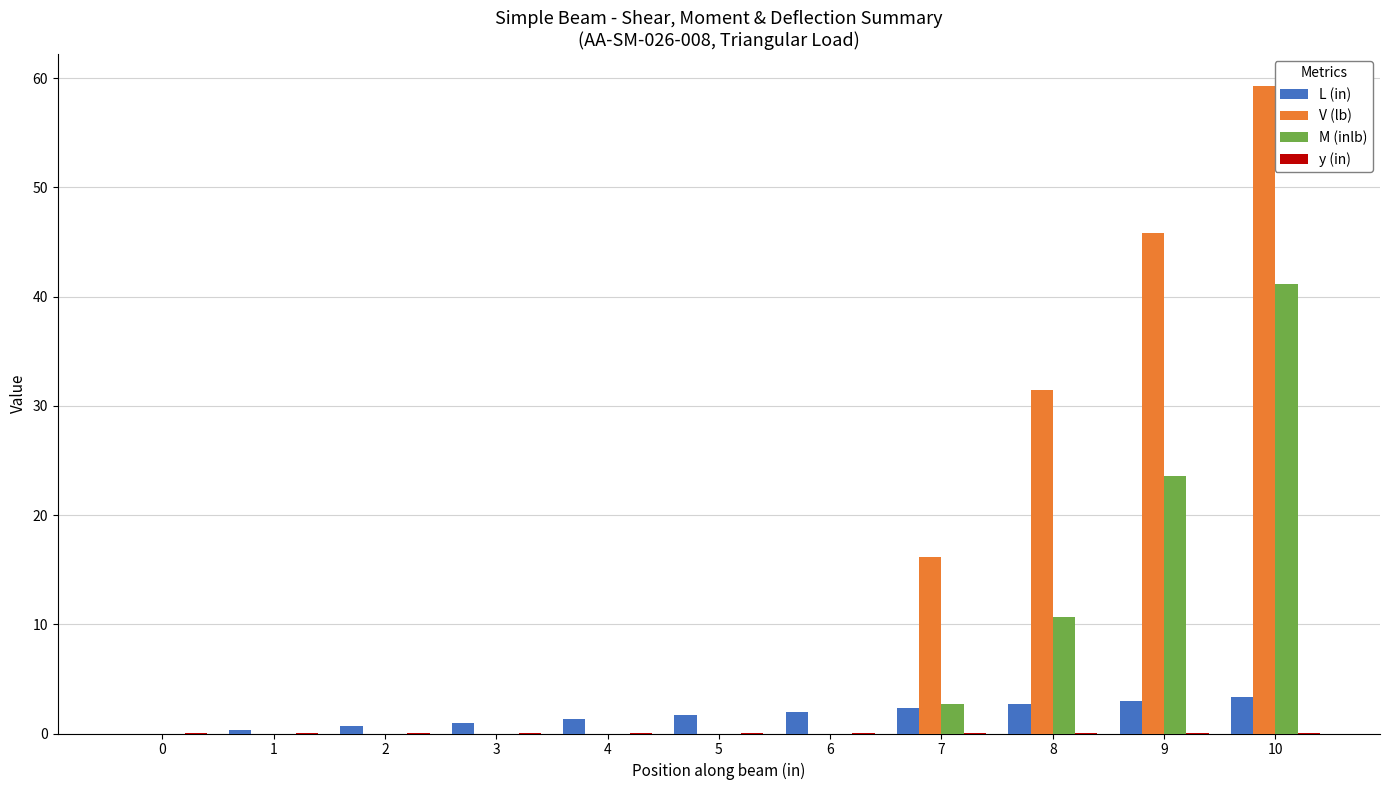

What is the maximum value shown in the chart?

59.3